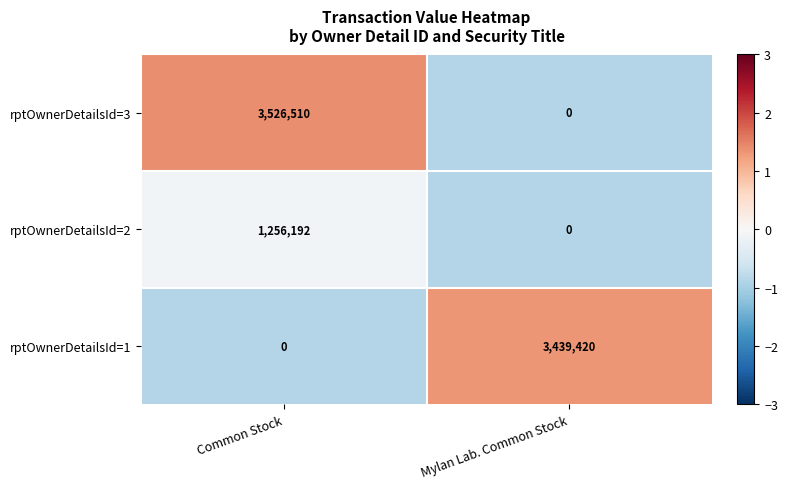

Reading left to right, extract all data points from this chart.

rptOwnerDetailsId=3: Common Stock=3526510	Mylan Lab. Common Stock=0
rptOwnerDetailsId=2: Common Stock=1256192	Mylan Lab. Common Stock=0
rptOwnerDetailsId=1: Common Stock=0	Mylan Lab. Common Stock=3439420